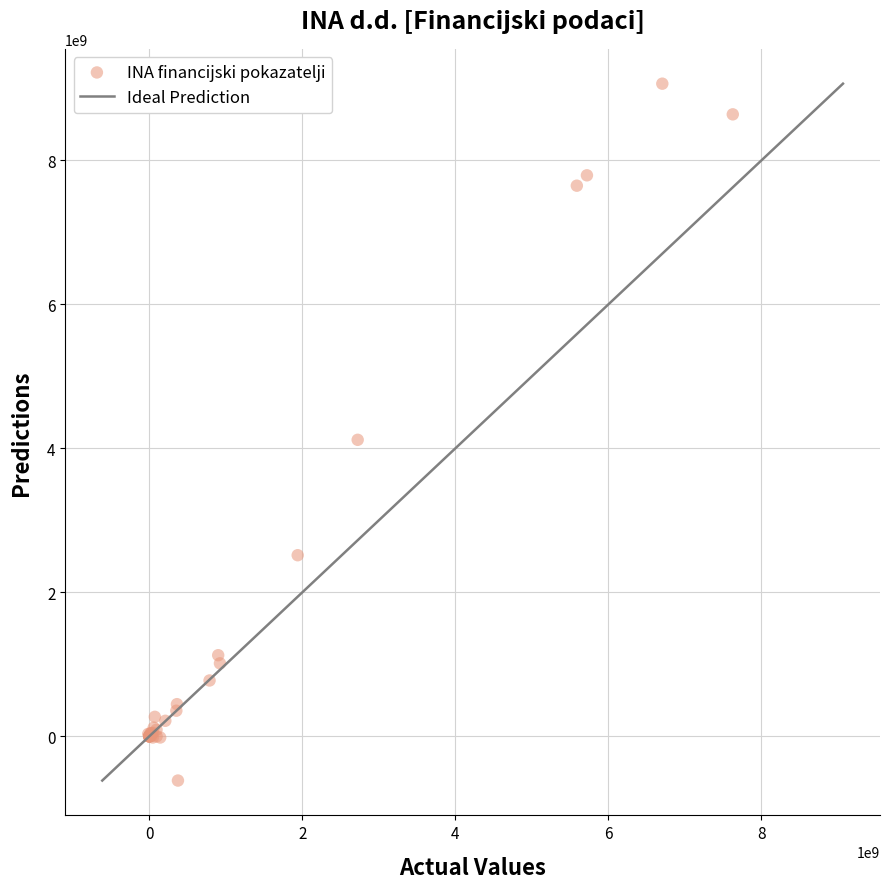

What Y value in the scatter plot is closest to 4226000000?

4119000000